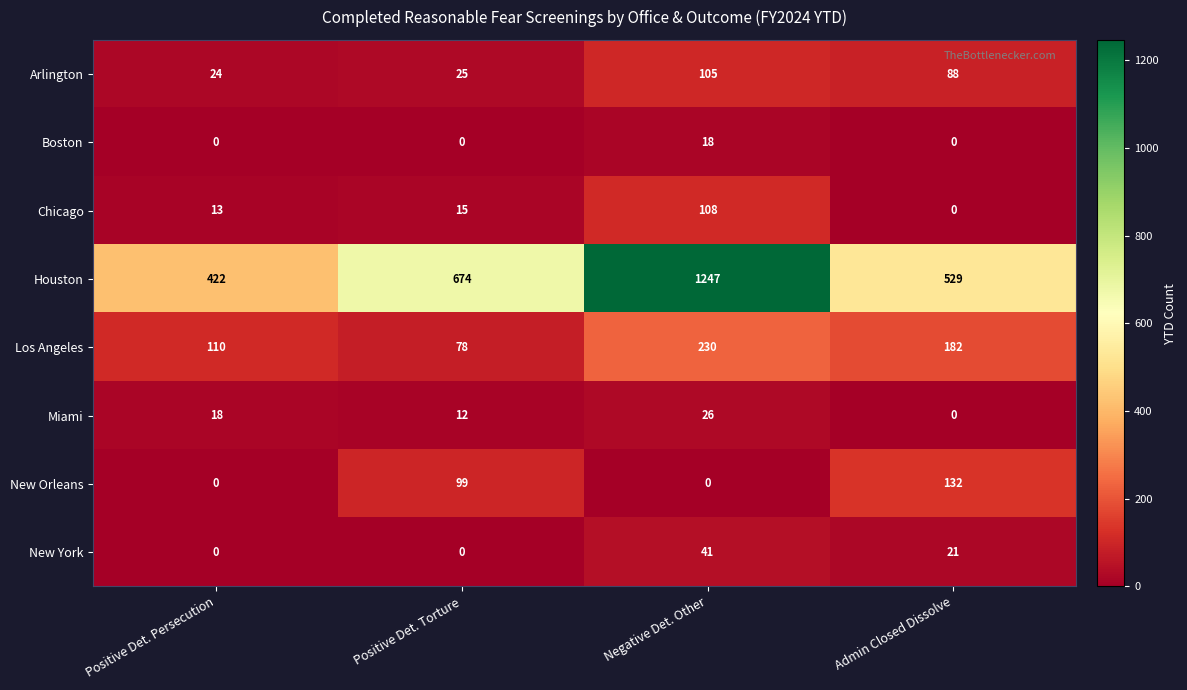

What is the average value of the Los Angeles series?

150